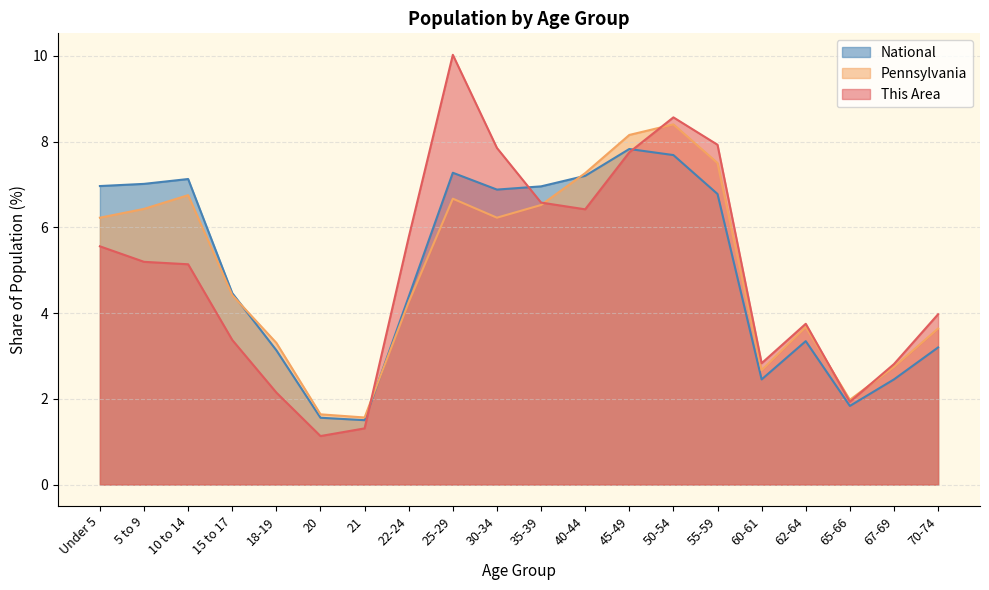

What position from the right is 21?

14